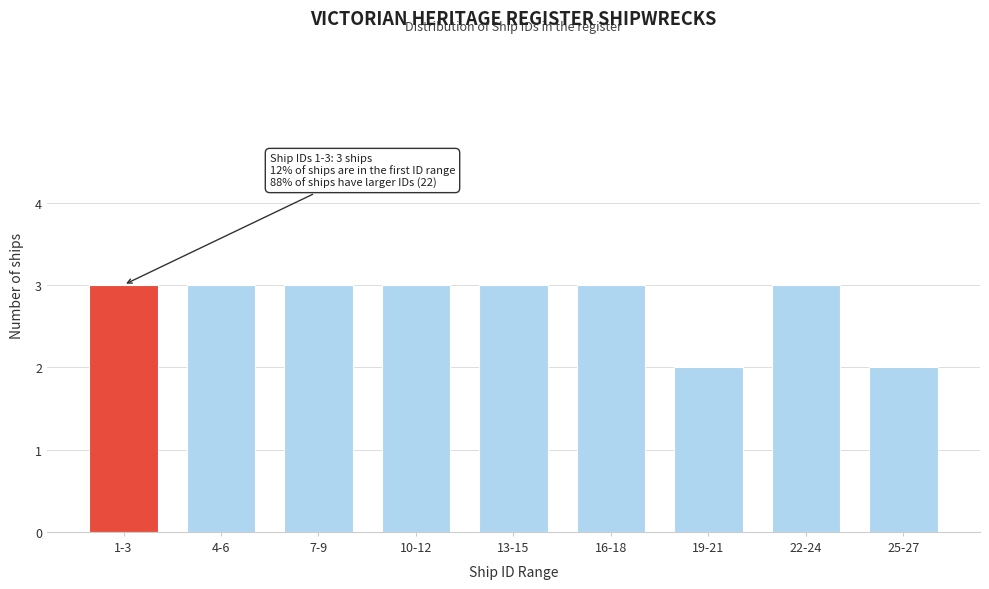

Reading left to right, list all the values displayed in this chart.

3	3	3	3	3	3	2	3	2